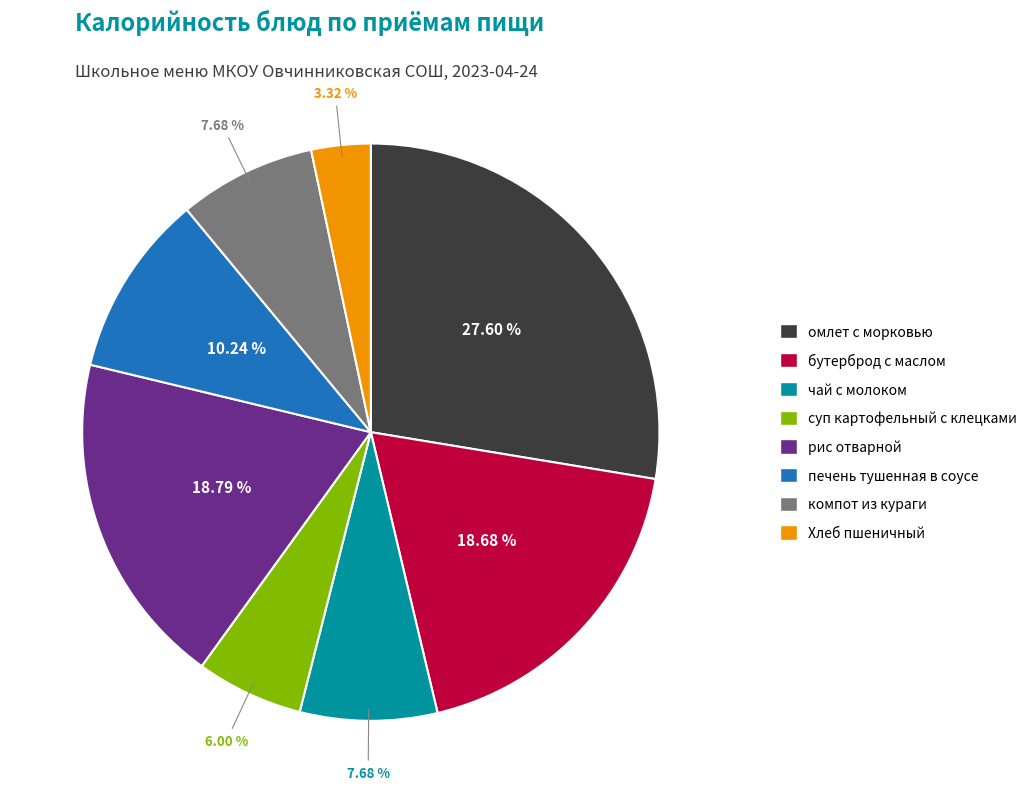

Combined, do суп картофельный с клецками and чай с молоком account for over 50%?

No